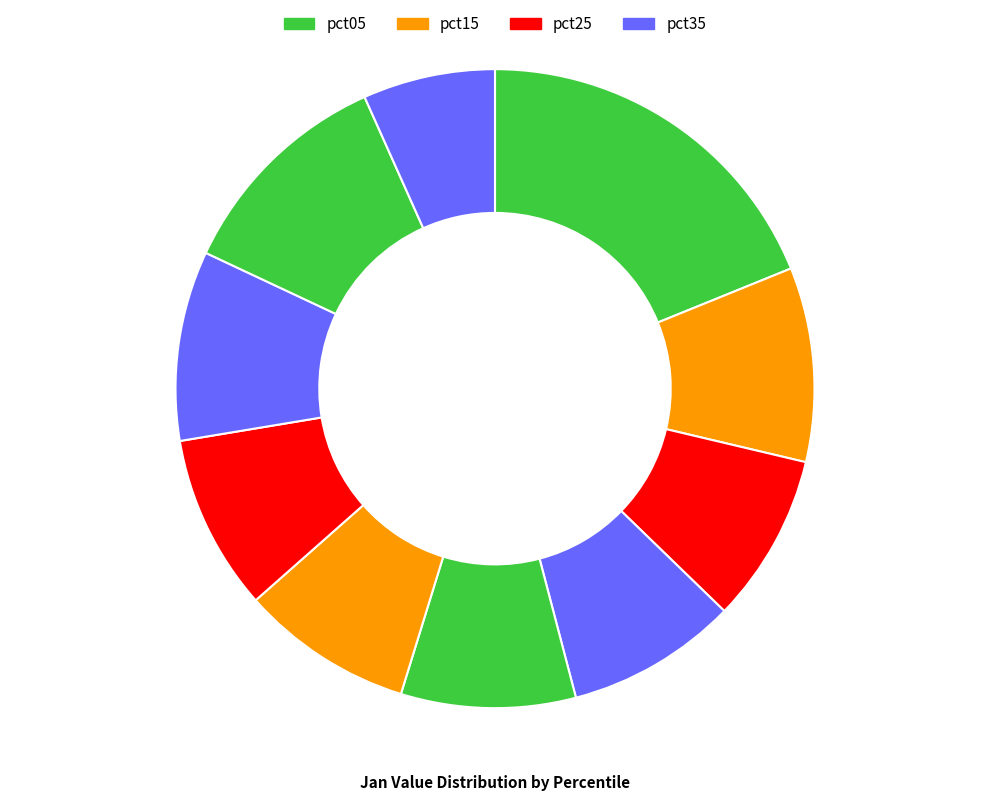

Which category has the biggest portion of the pie?

pct05